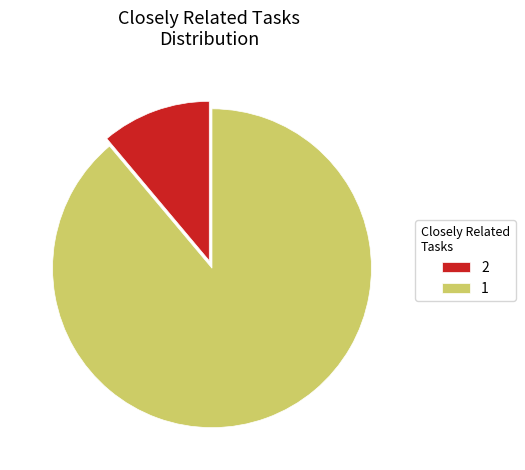

Is it true that 2 is 3% of the pie?

False